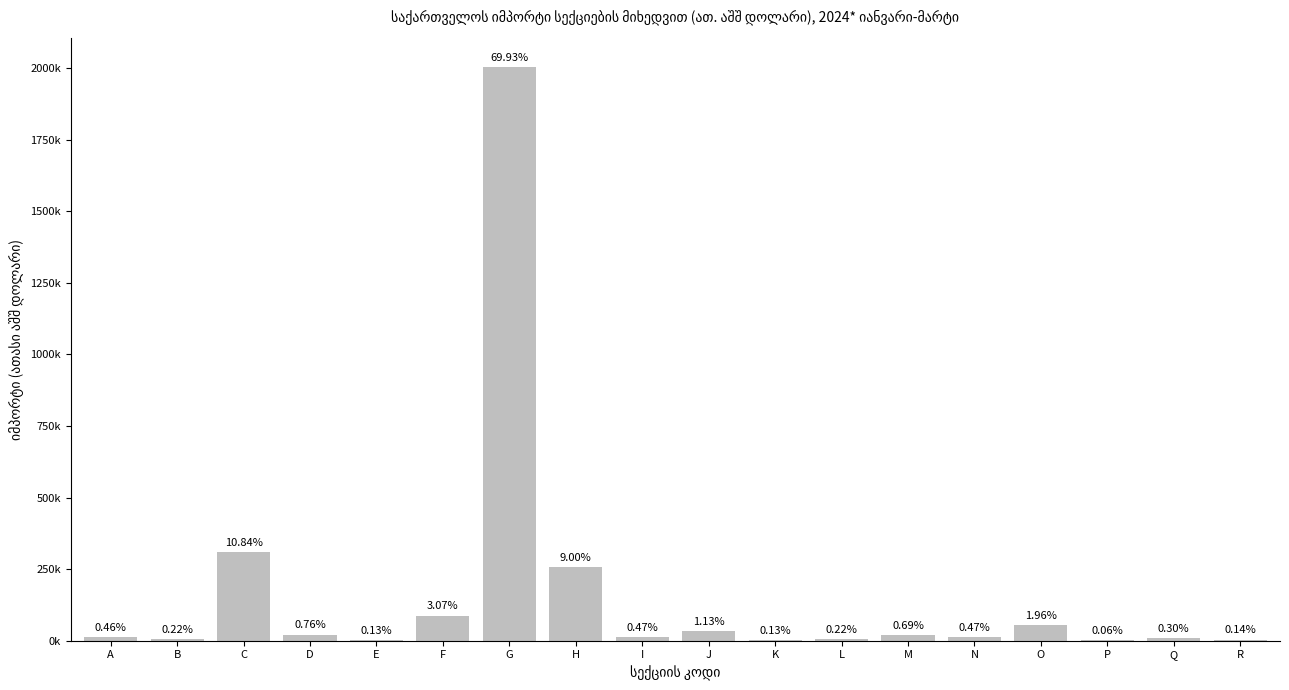

The chart shows a value of 21226.9 at N. True or false?

False